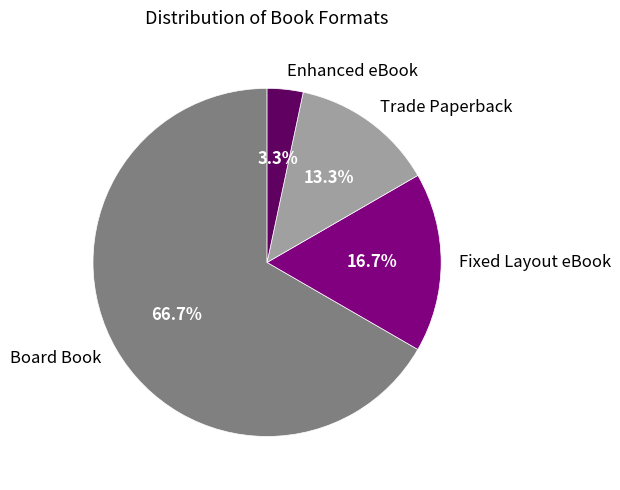

Combined, what portion of the pie is Board Book and Enhanced eBook?

70.0%